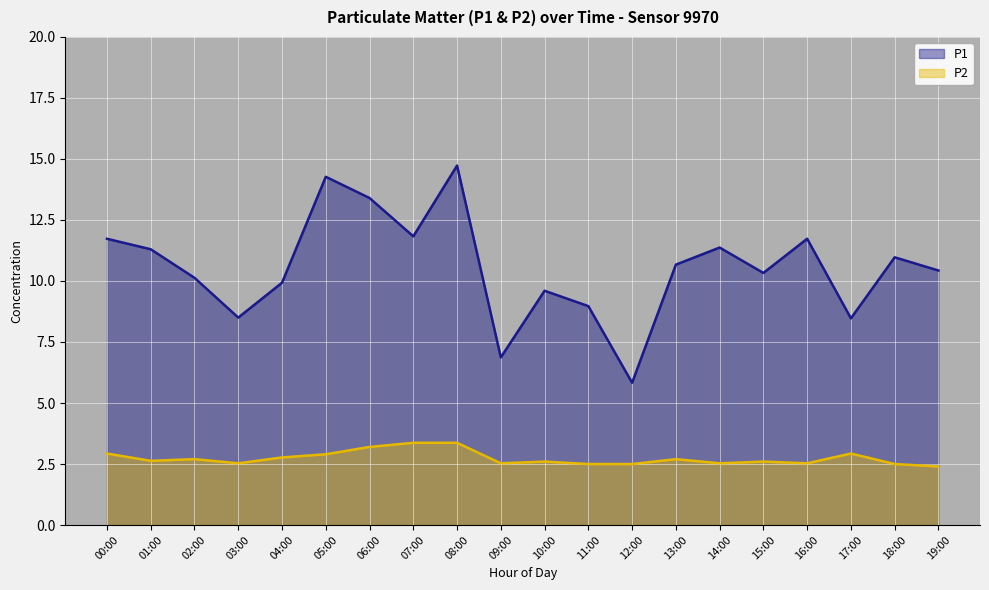

Rank the series by their maximum value, from highest to lowest.

P1, P2